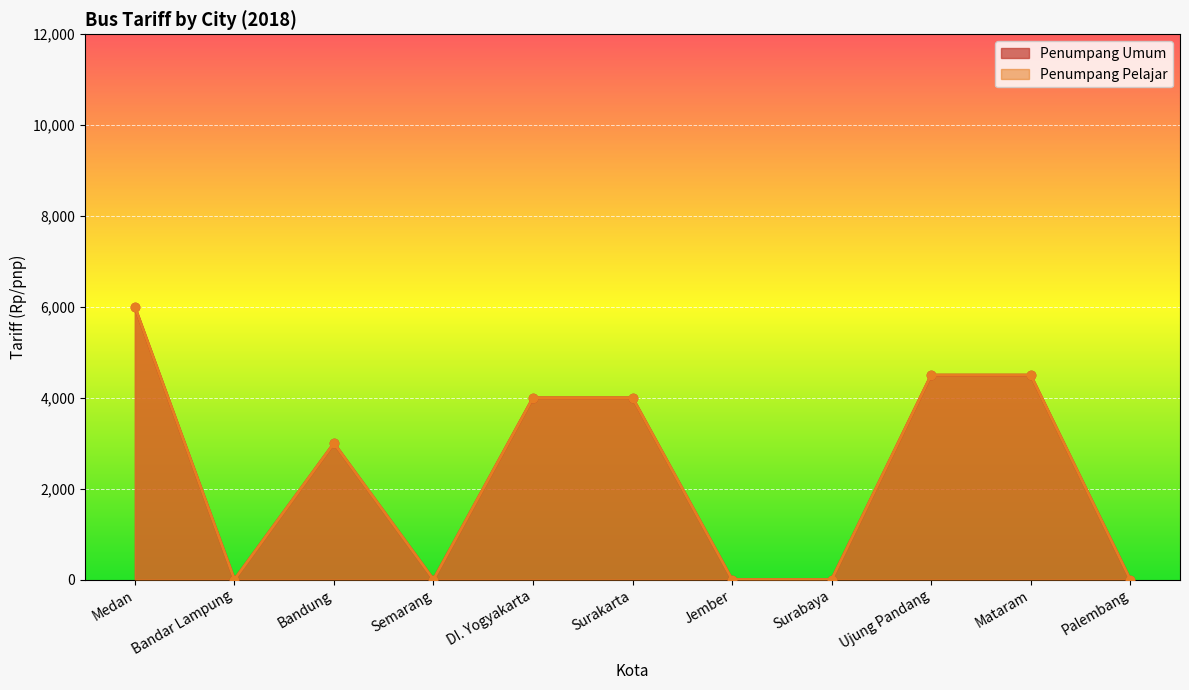

What is the label of the 8th point from the left?

Surabaya